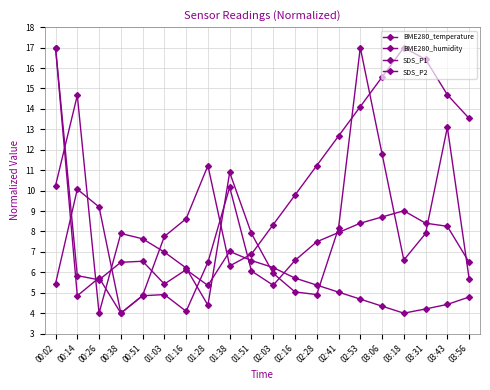

How many interior local peaks does the SDS_P2 series have?

5